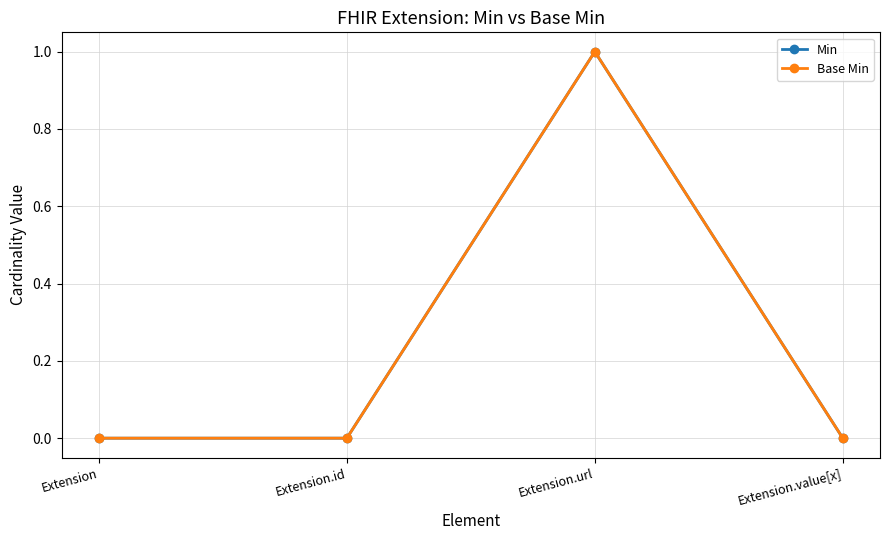

Does the chart have visible grid lines?

Yes